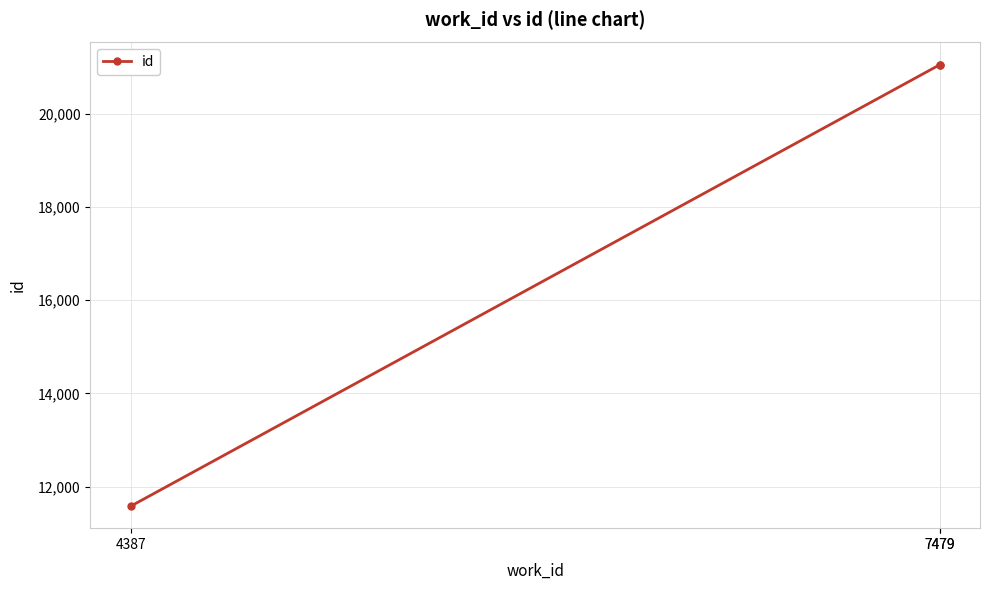

What is the value of the 1st point from the left?

11581